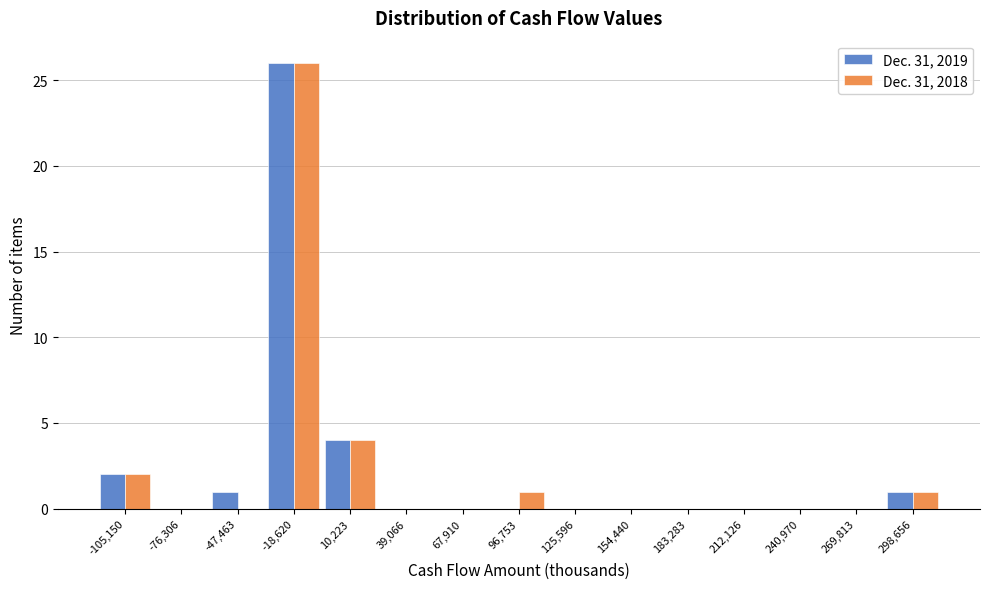

Reading left to right, what are all the values shown in this chart?

Dec. 31, 2019: -105,150=2	-76,306=0	-47,463=1	-18,620=26	10,223=4	39,066=0	67,910=0	96,753=0	125,596=0	154,440=0	183,283=0	212,126=0	240,970=0	269,813=0	298,656=1
Dec. 31, 2018: -105,150=2	-76,306=0	-47,463=0	-18,620=26	10,223=4	39,066=0	67,910=0	96,753=1	125,596=0	154,440=0	183,283=0	212,126=0	240,970=0	269,813=0	298,656=1